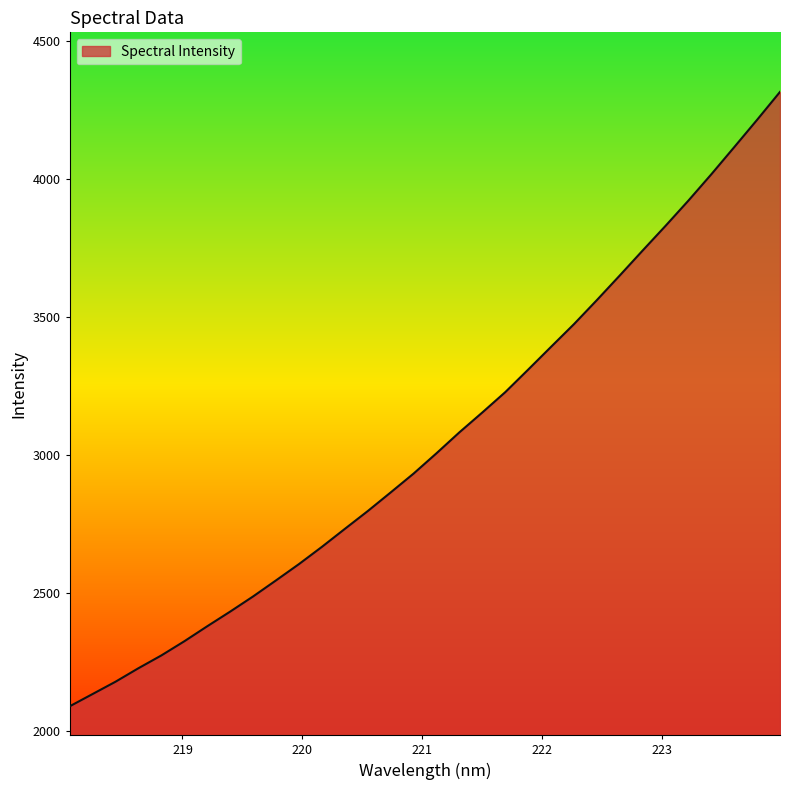

What is the difference between the maximum and minimum values?

2225.3